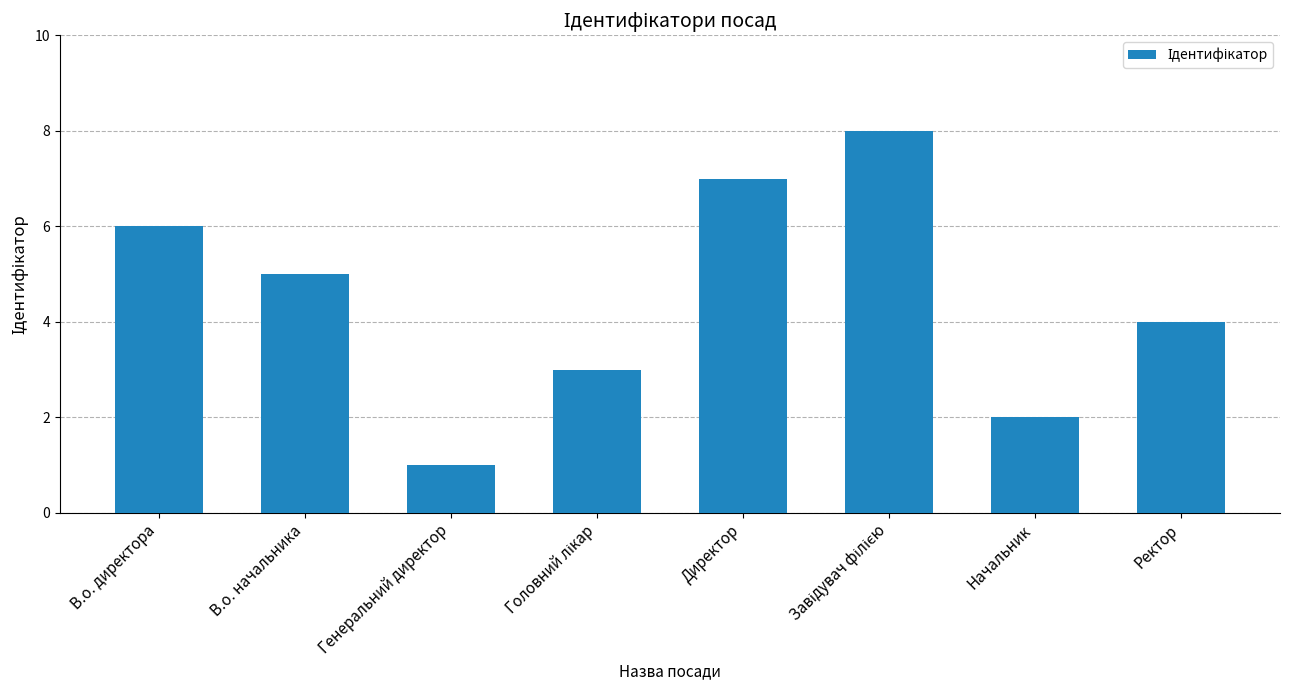

Is it true that the value at В.о. директора is 6?

True